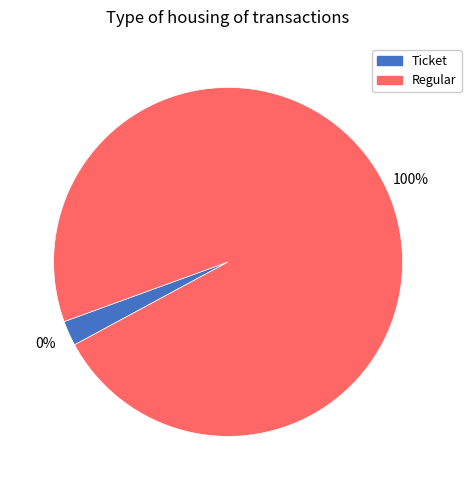

Count the number of slices in the pie.

2